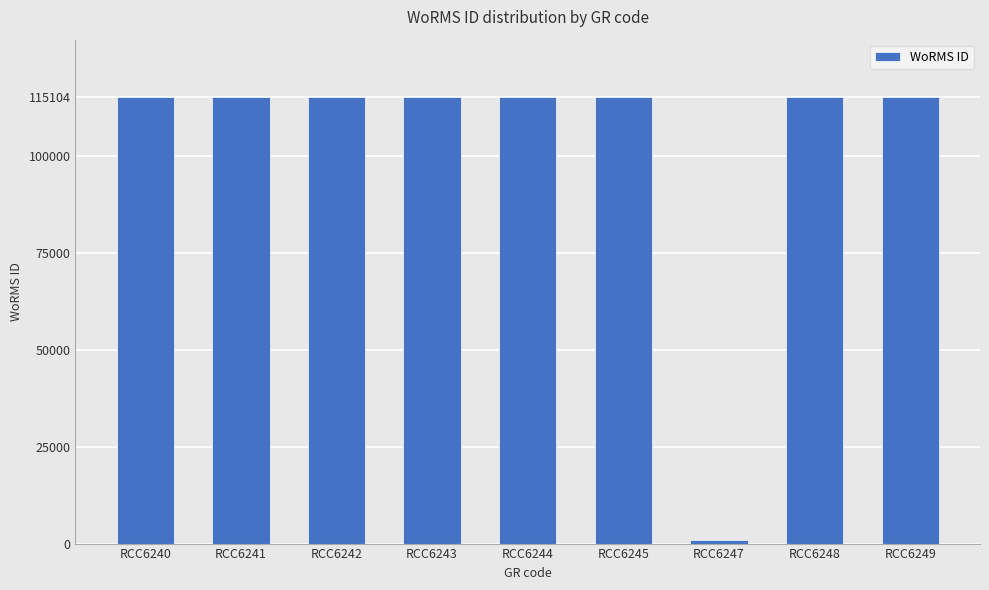

What is the greatest value displayed?

115104